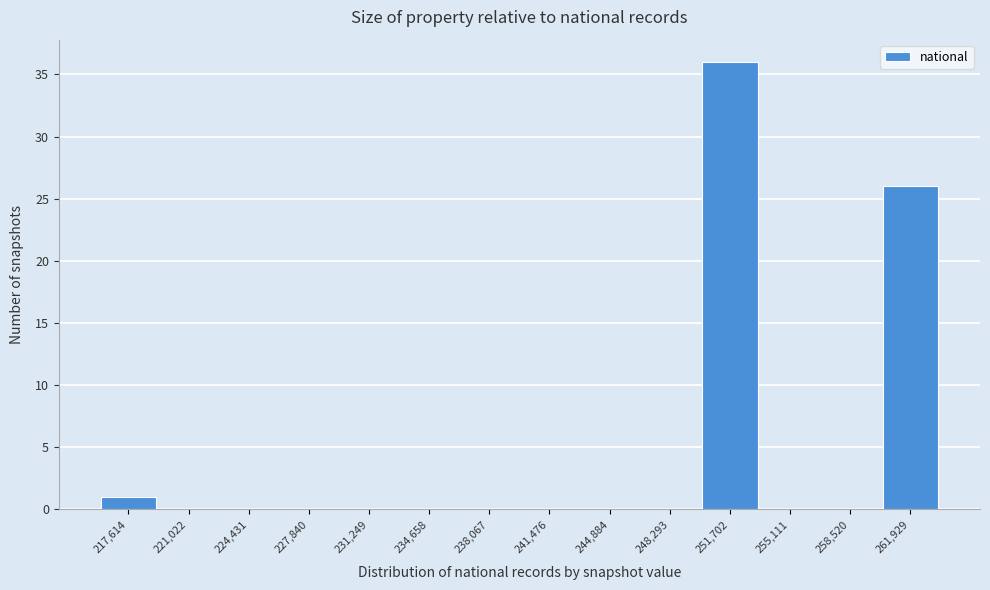

Reading right to left, transcribe all the data shown in this chart.

261,929=26	258,520=0	255,111=0	251,702=36	248,293=0	244,884=0	241,476=0	238,067=0	234,658=0	231,249=0	227,840=0	224,431=0	221,022=0	217,614=1